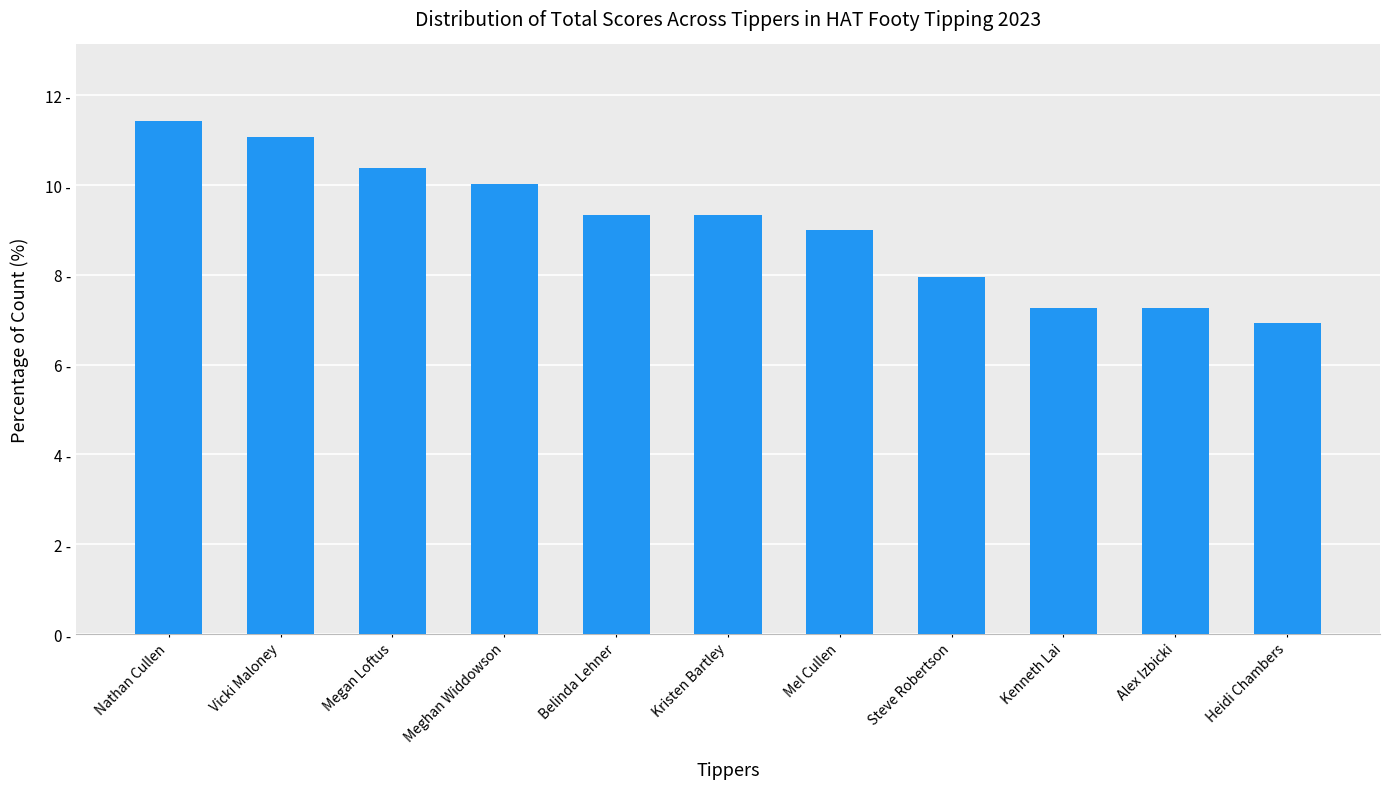

What position from the left is Mel Cullen?

7